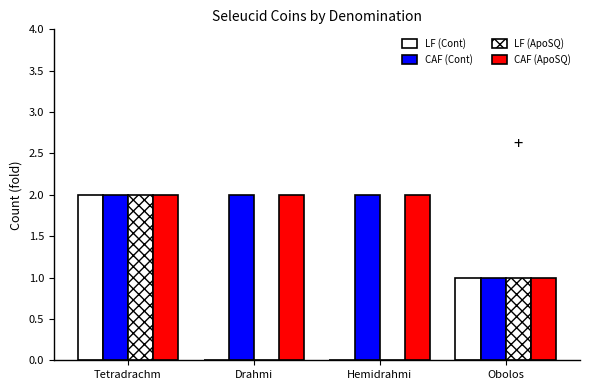

Does the chart contain stacked bars?

No